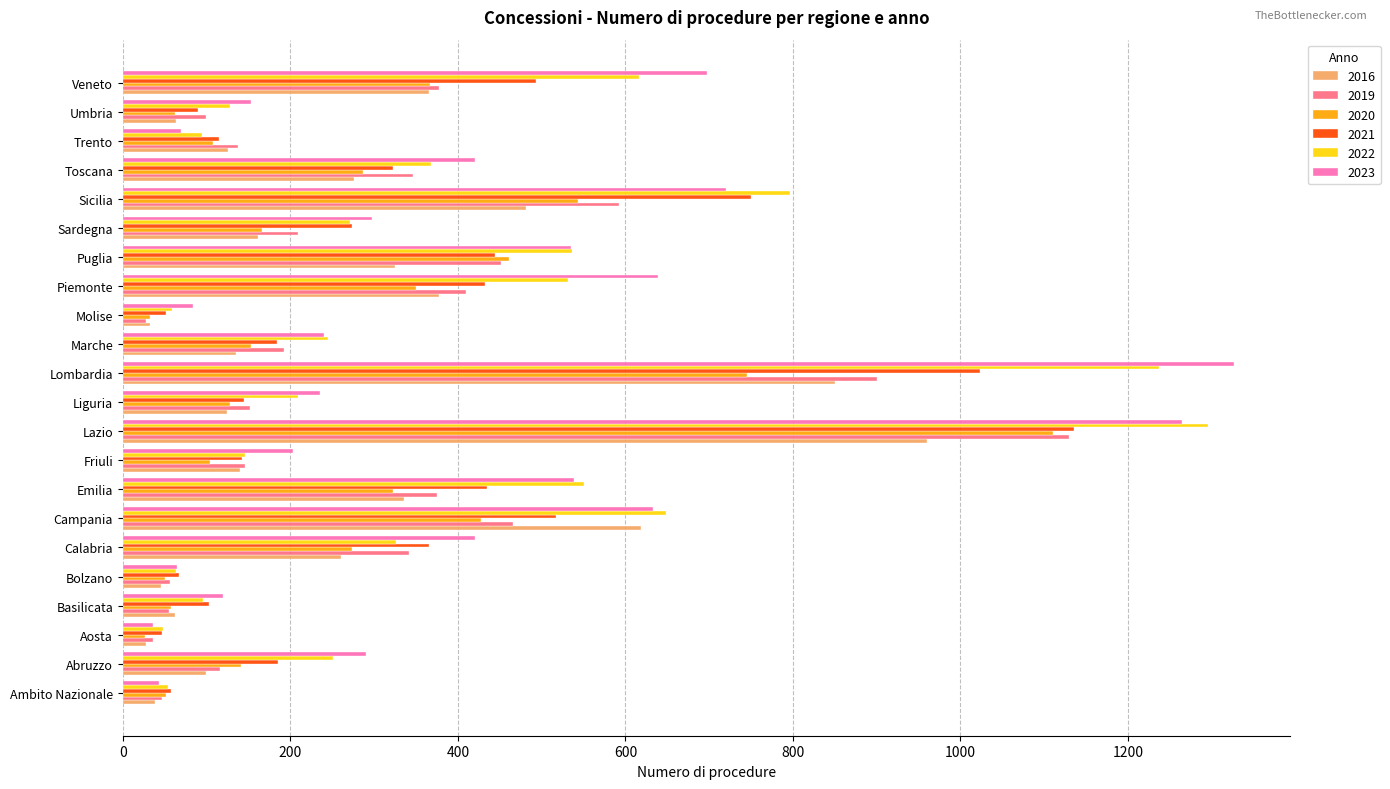

What is the difference between the 2022 values at Basilicata and Piemonte?

436